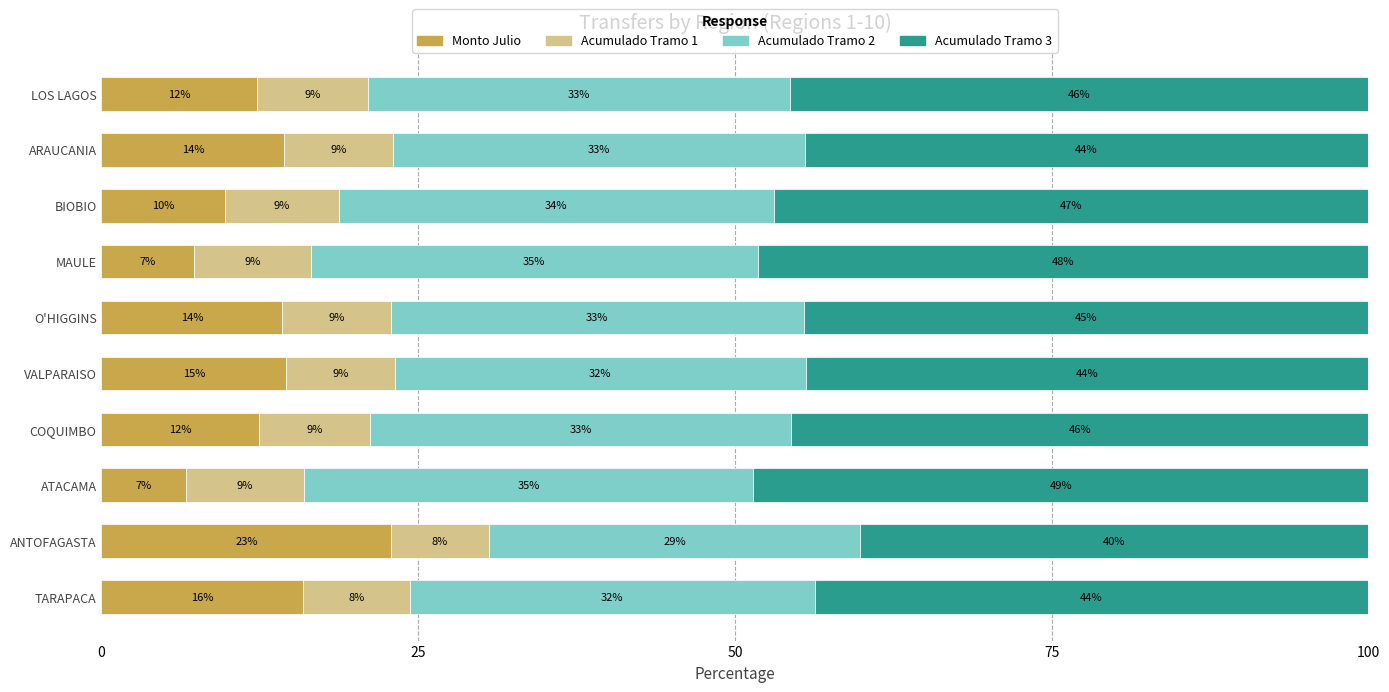

What is the difference between the maximum and minimum values in the Monto Julio series?

16.2